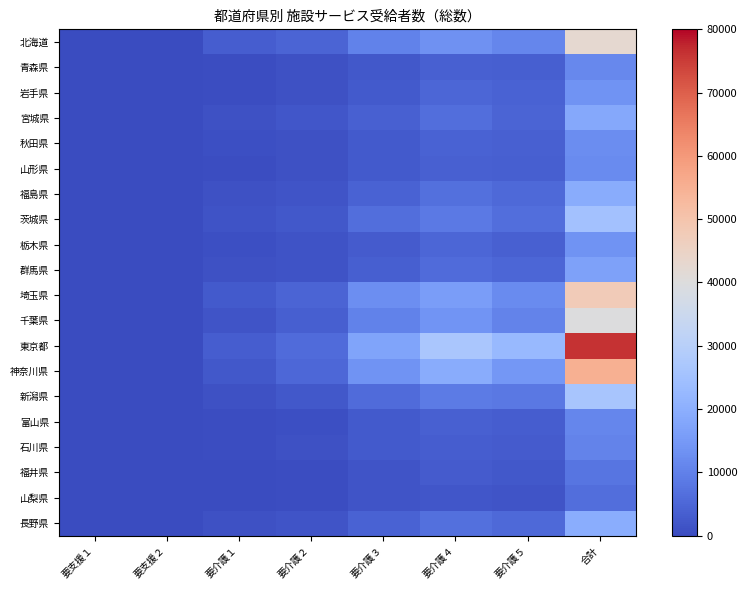

Count the number of categories in the chart.

8